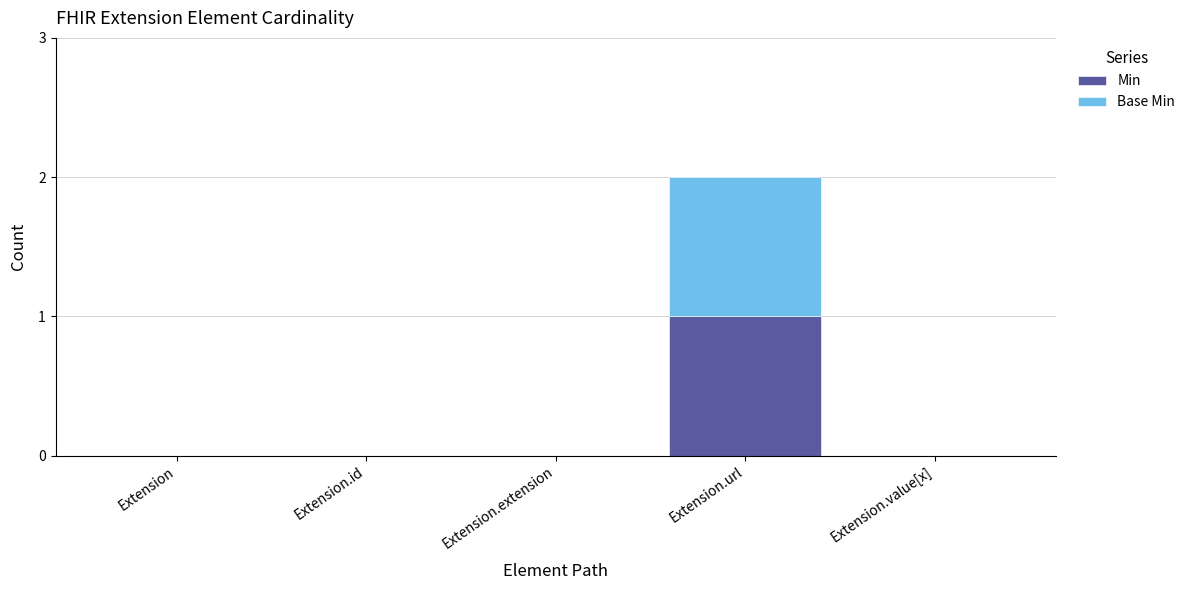

At which category is the sum across all series the highest?

Extension.url